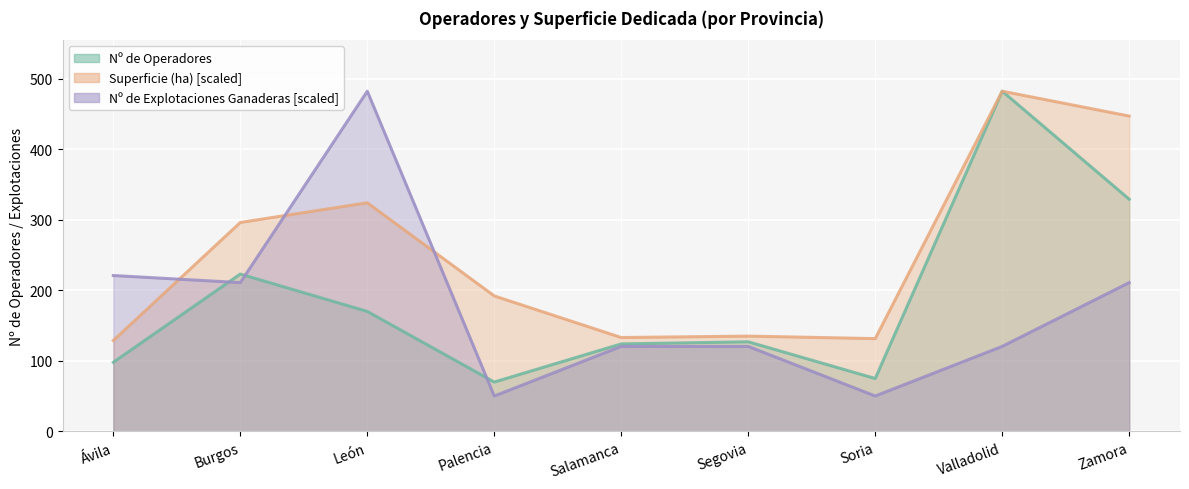

How many values in the Superficie (ha) series exceed 191?

5